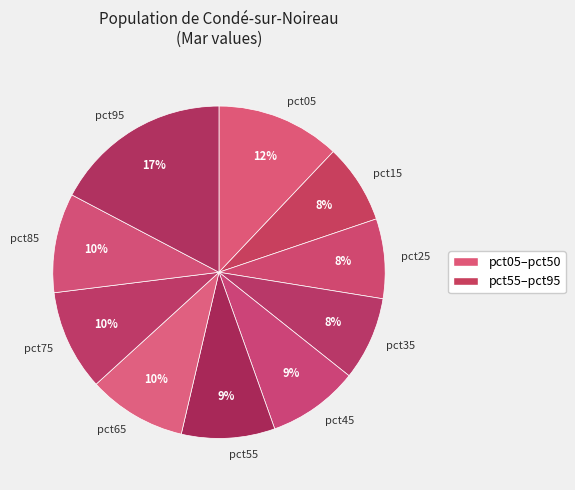

Is it true that pct95 is 17% of the pie?

True